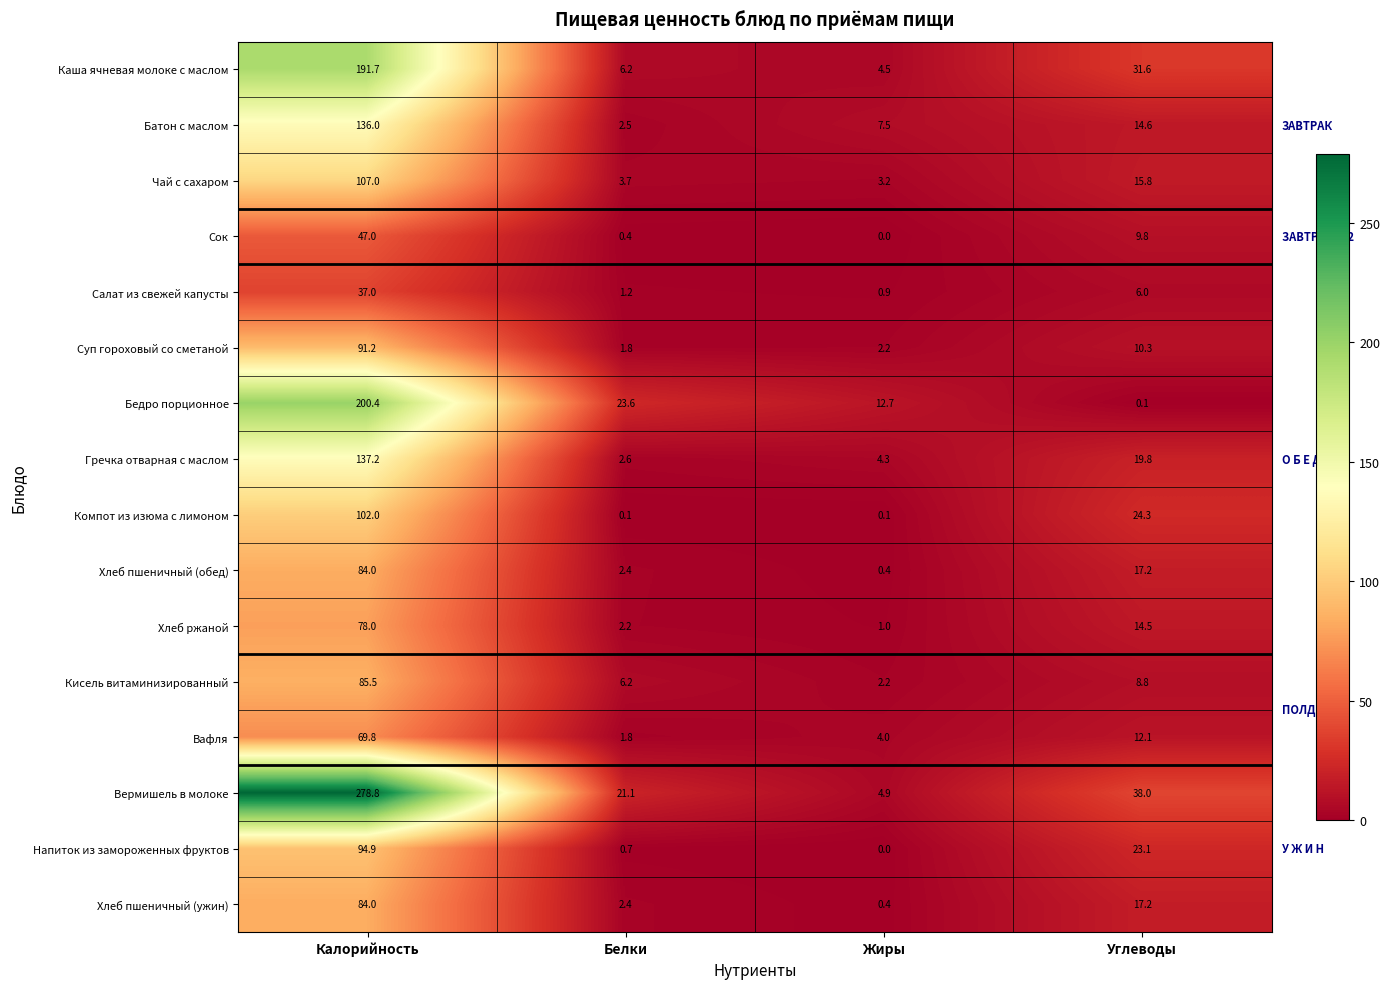

List the labels in order of Напиток из замороженных фруктов value, smallest first.

Жиры, Белки, Углеводы, Калорийность